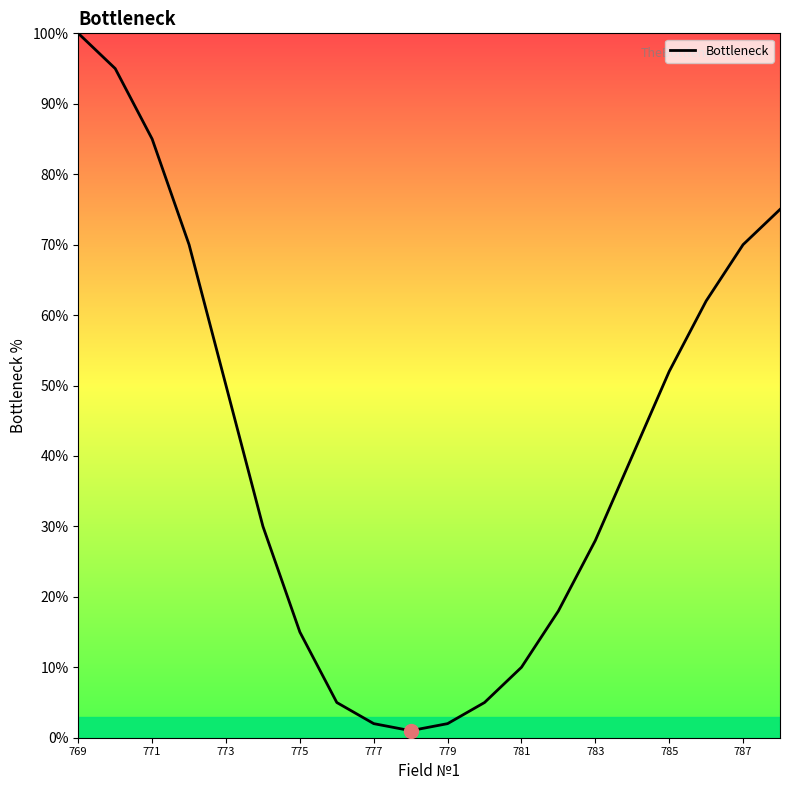

What is the difference between the maximum and minimum values?

99